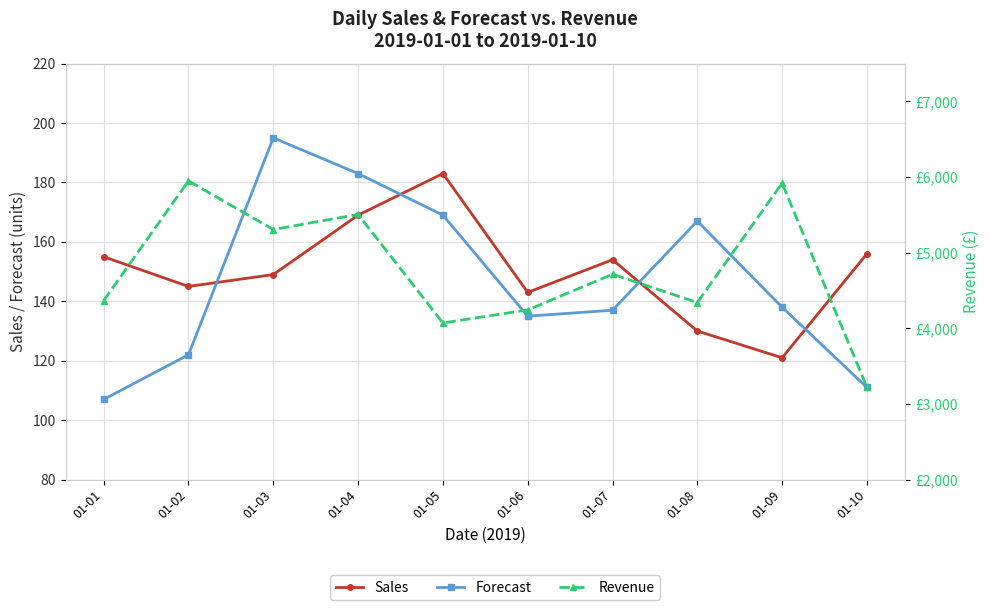

At which label does Sales first exceed 154?

01-01